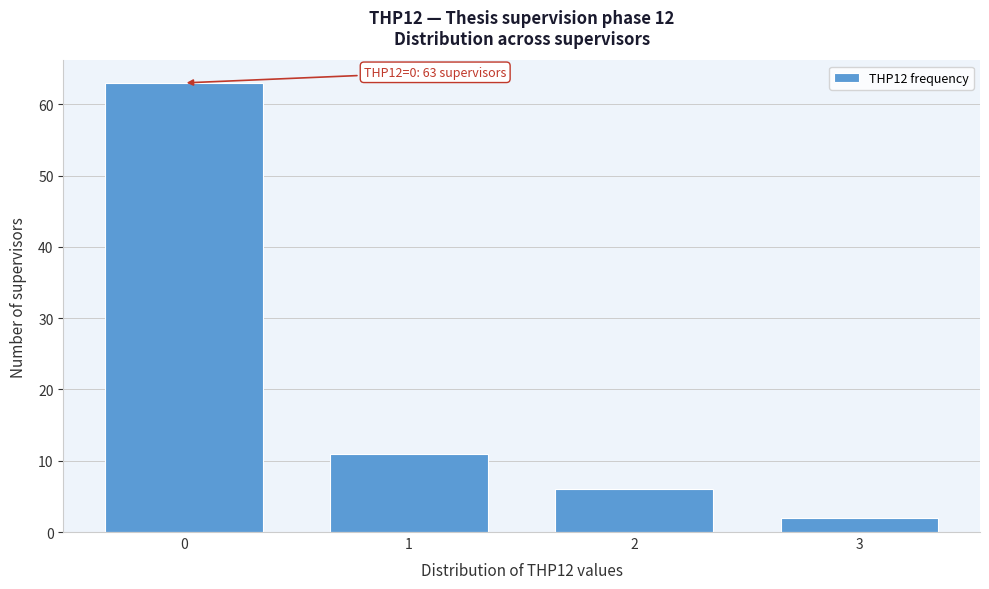

Reading left to right, what are all the values shown in this chart?

0=63	1=11	2=6	3=2